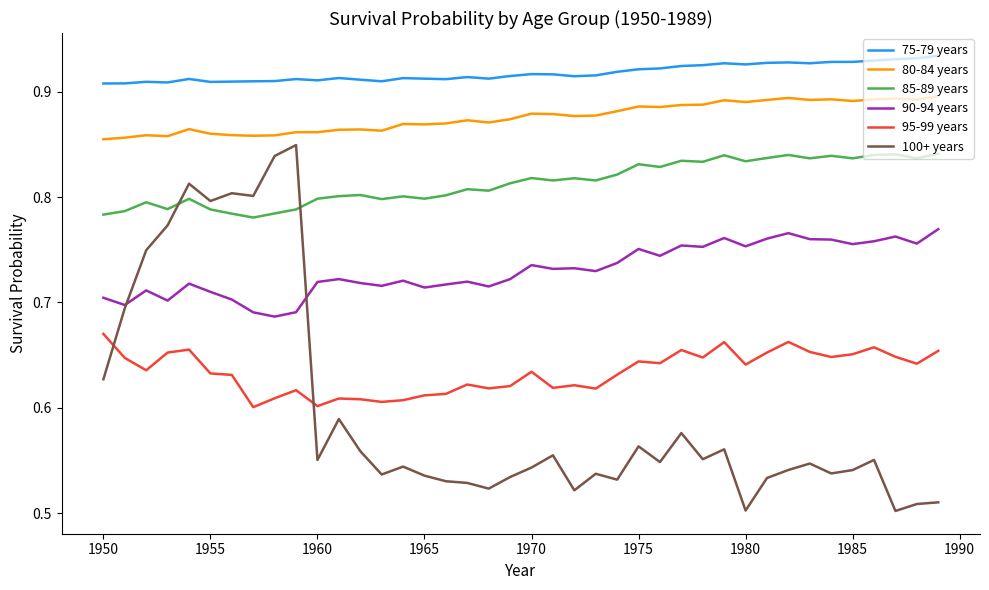

Which series has the widest spread of values?

100+ years